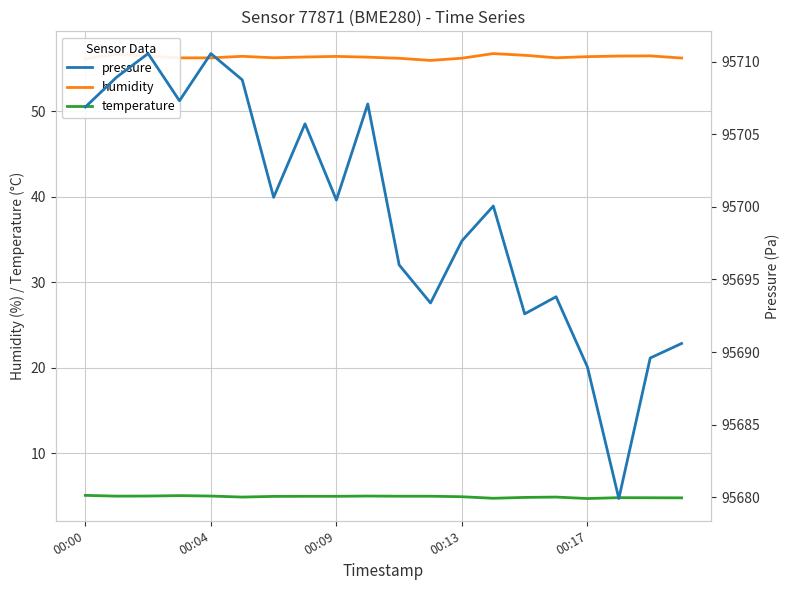

Which series has the largest total across all categories?

pressure